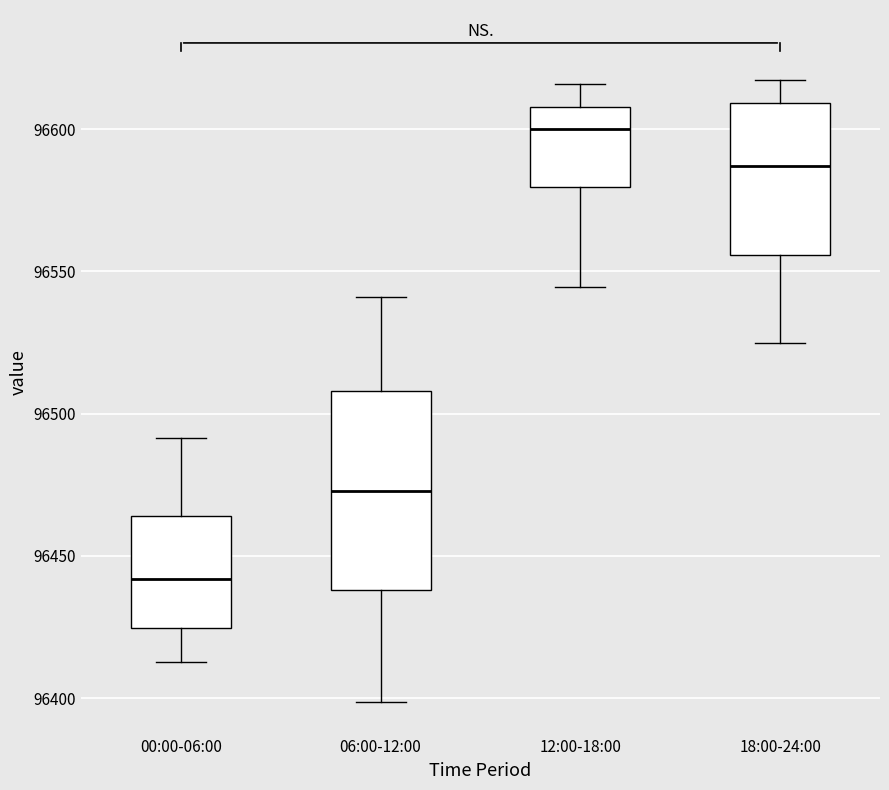

Reading left to right, read every box against the y-axis: the position of its median line, the range the box covers, and the ends of its whiskers. The values are not printed on the chart, so give them approximately, as read against the axis.

00:00-06:00: median 96440, box 96425 to 96465, whiskers 96415 to 96490
06:00-12:00: median 96475, box 96440 to 96510, whiskers 96400 to 96540
12:00-18:00: median 96600, box 96580 to 96610, whiskers 96545 to 96615
18:00-24:00: median 96585, box 96555 to 96610, whiskers 96525 to 96615